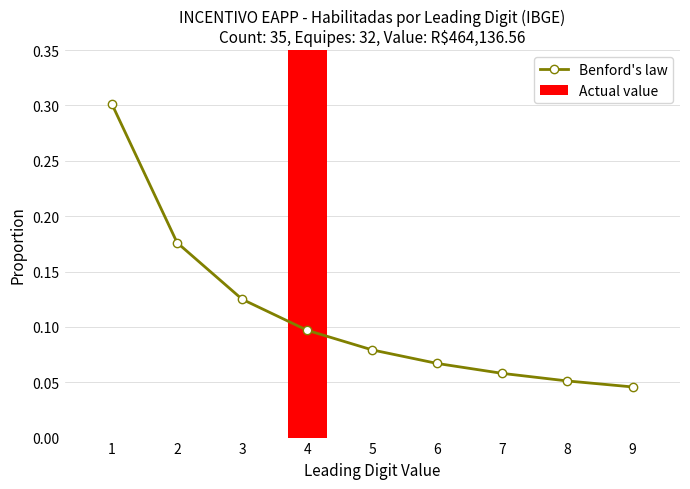

What is the spread (max minus min) of values at 7?

0.1